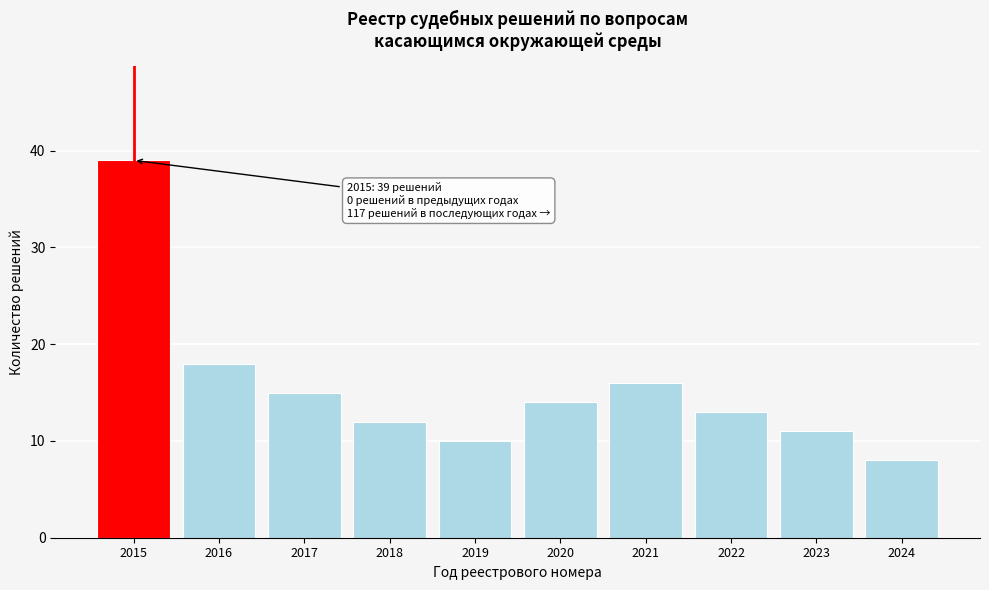

Reading left to right, extract all data points from this chart.

39	18	15	12	10	14	16	13	11	8